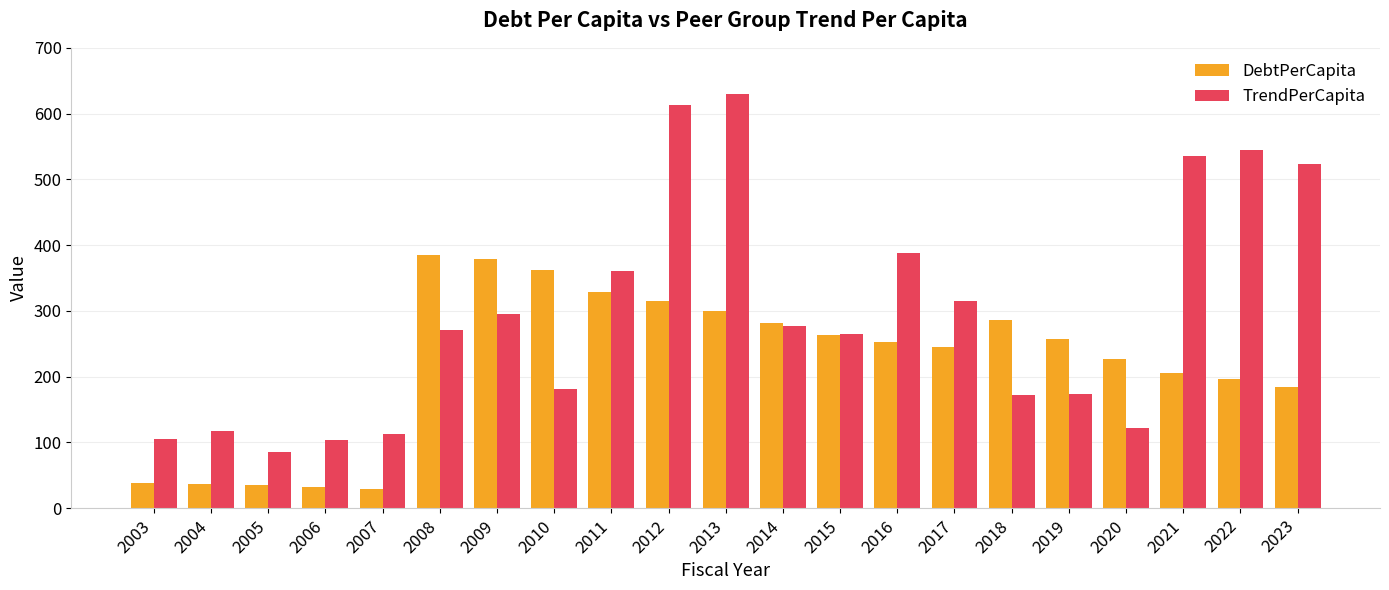

The TrendPerCapita series shows 535.8 at 2021. True or false?

True